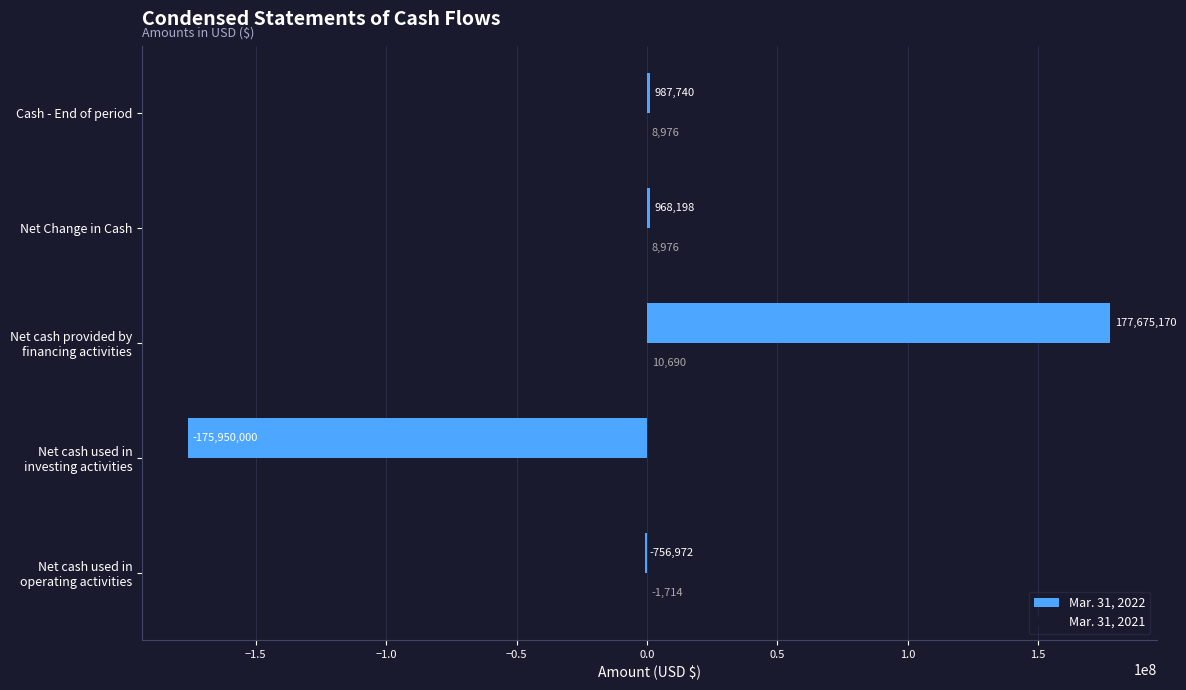

Where is Mar. 31, 2022 nearest to the value 862585?

Net Change in Cash